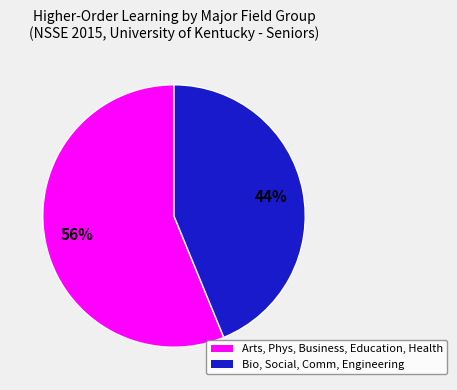

Does any single category account for the majority?

Yes